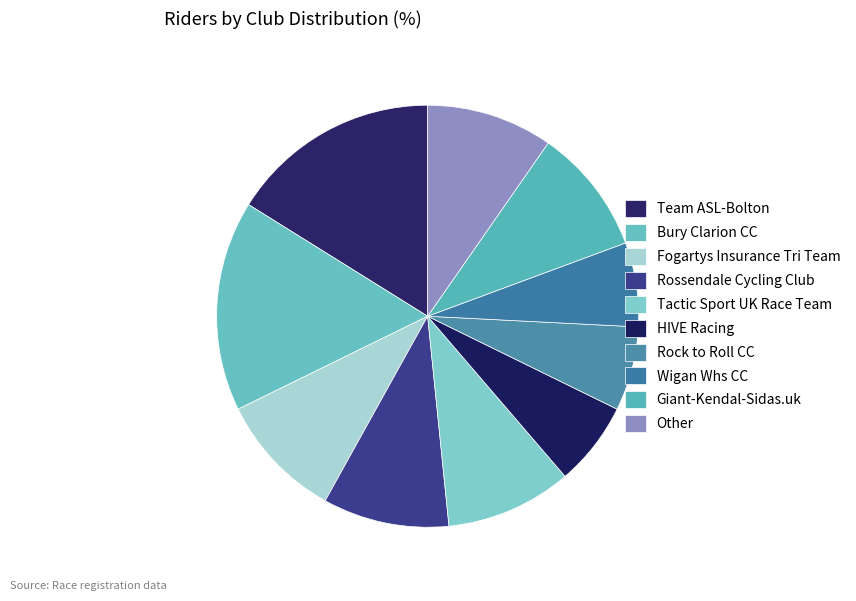

How much of the chart is everything except Rossendale Cycling Club?

90.3%